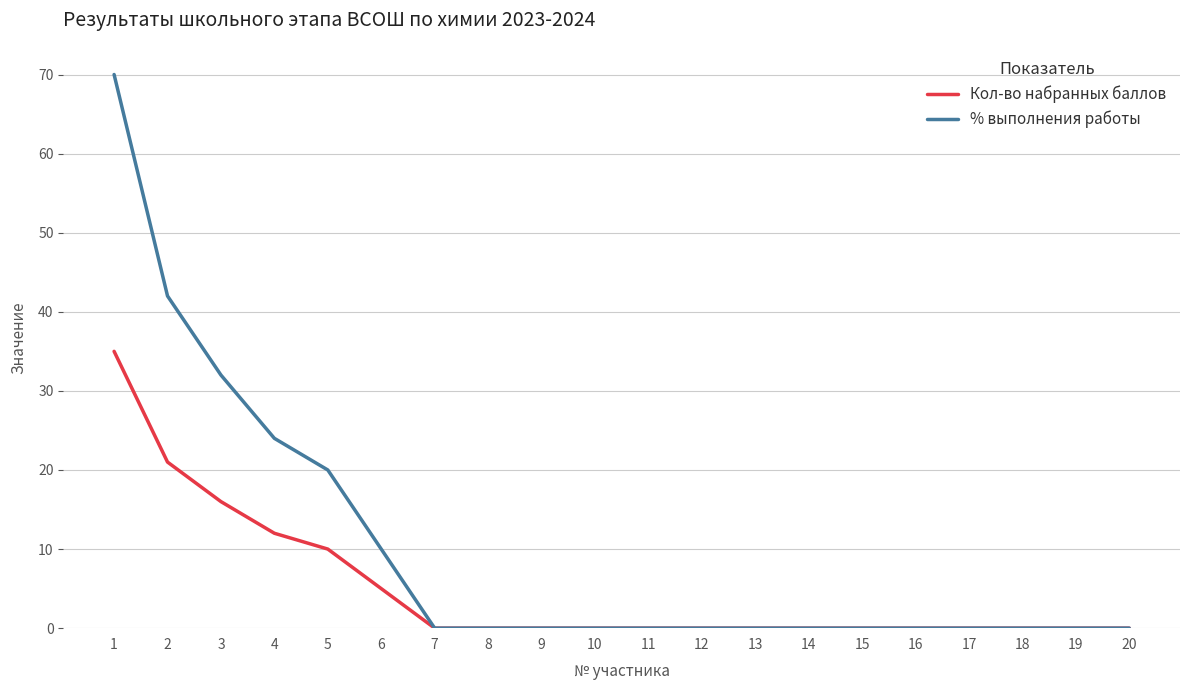

What is the average value of the % выполнения работы series?

10